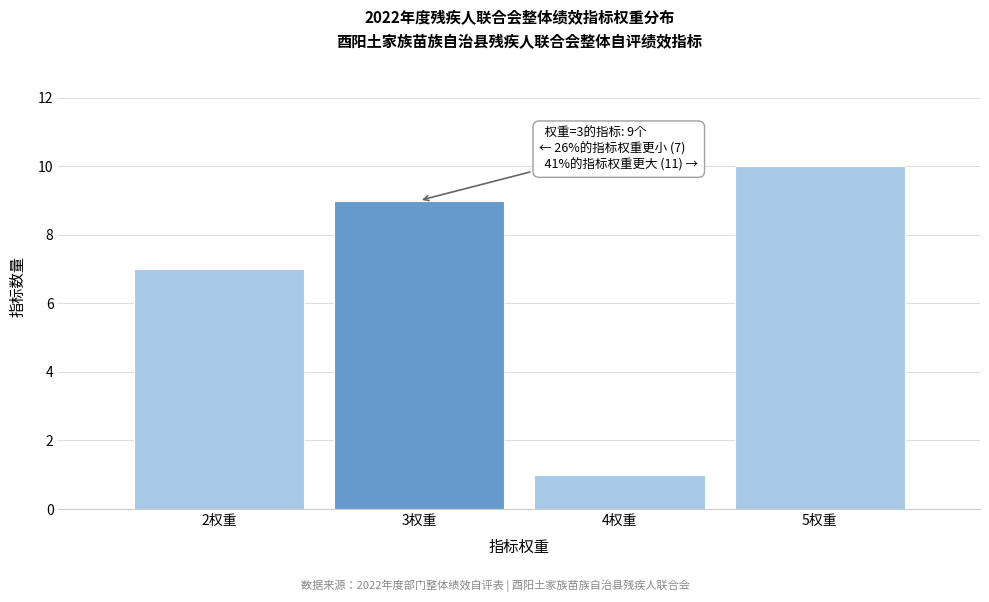

Reading left to right, transcribe all the data shown in this chart.

7	9	1	10